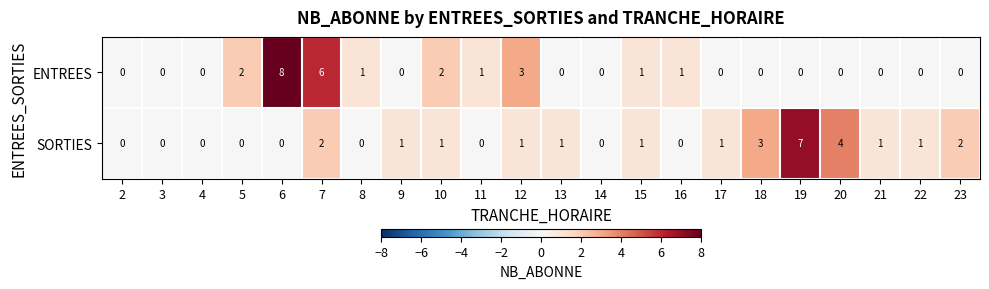

What is the sum of all ENTREES values?

25